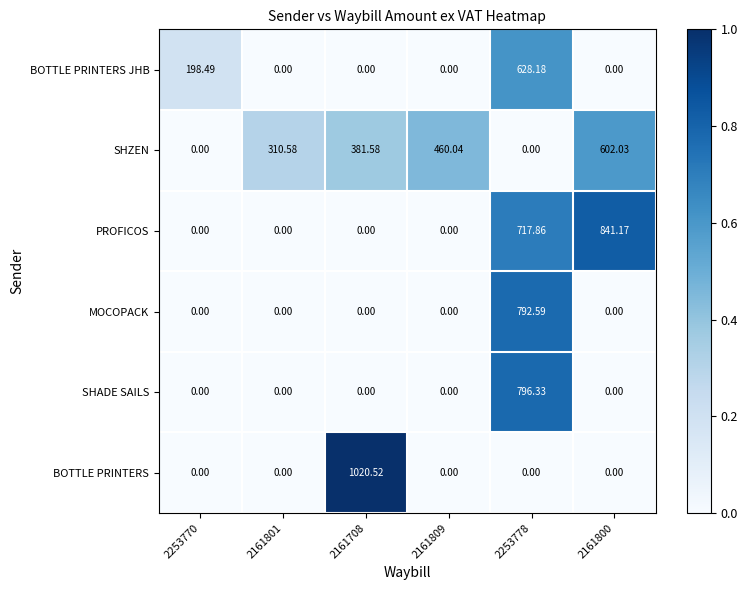

What is the spread (max minus min) of values at 2161800?

841.2